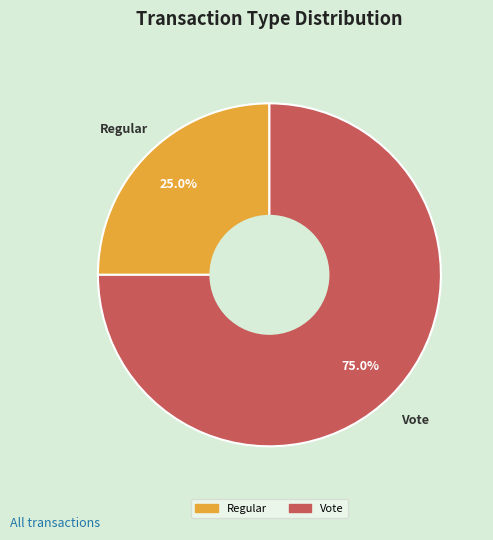

Does any single category account for the majority?

Yes